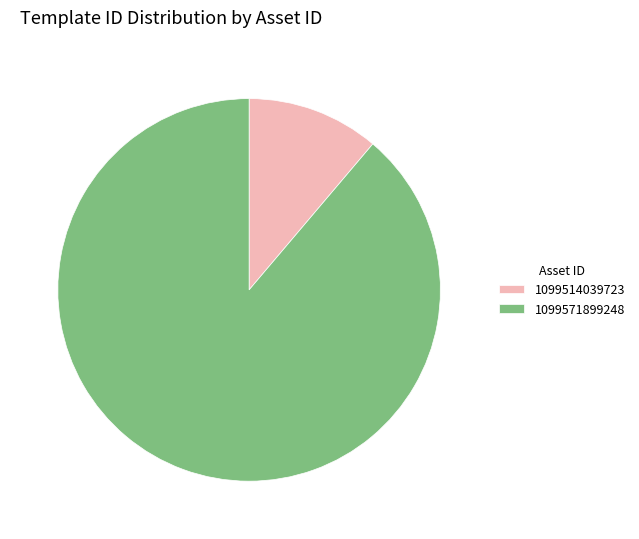

Which category has the biggest portion of the pie?

1099571899248